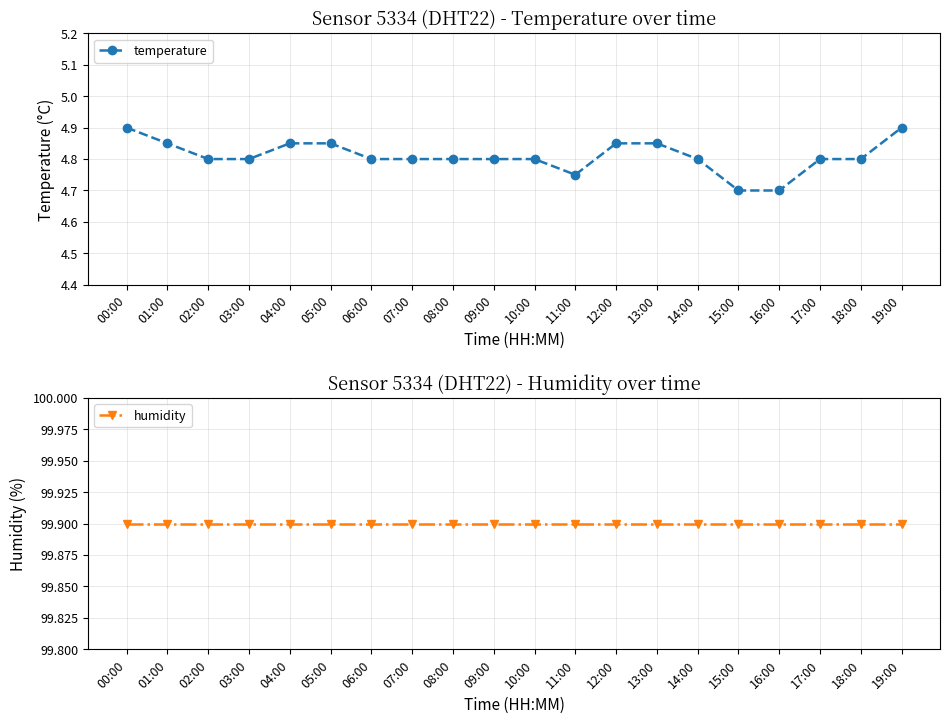

Which label corresponds to the largest value in the chart?

00:00